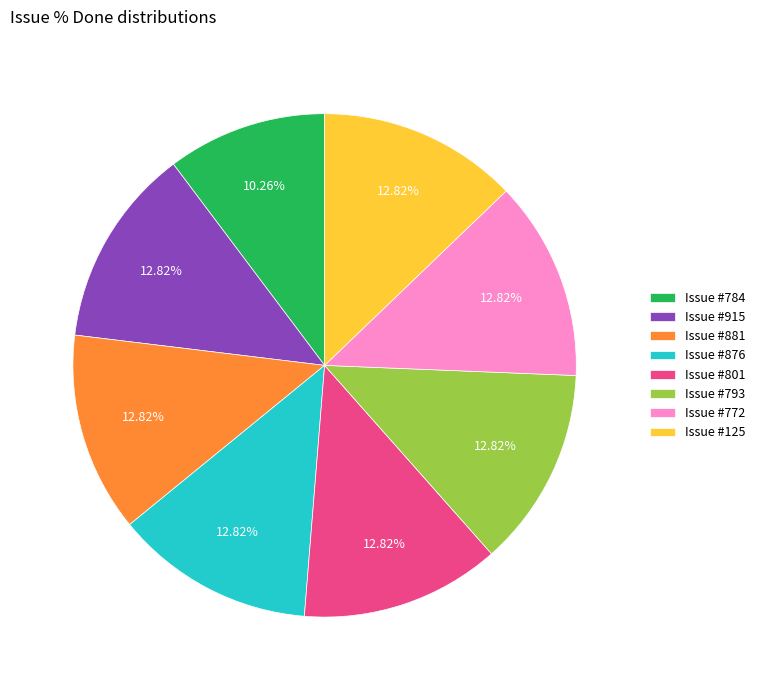

What is the ratio of the value at Issue #876 to the value at Issue #915?

1.0